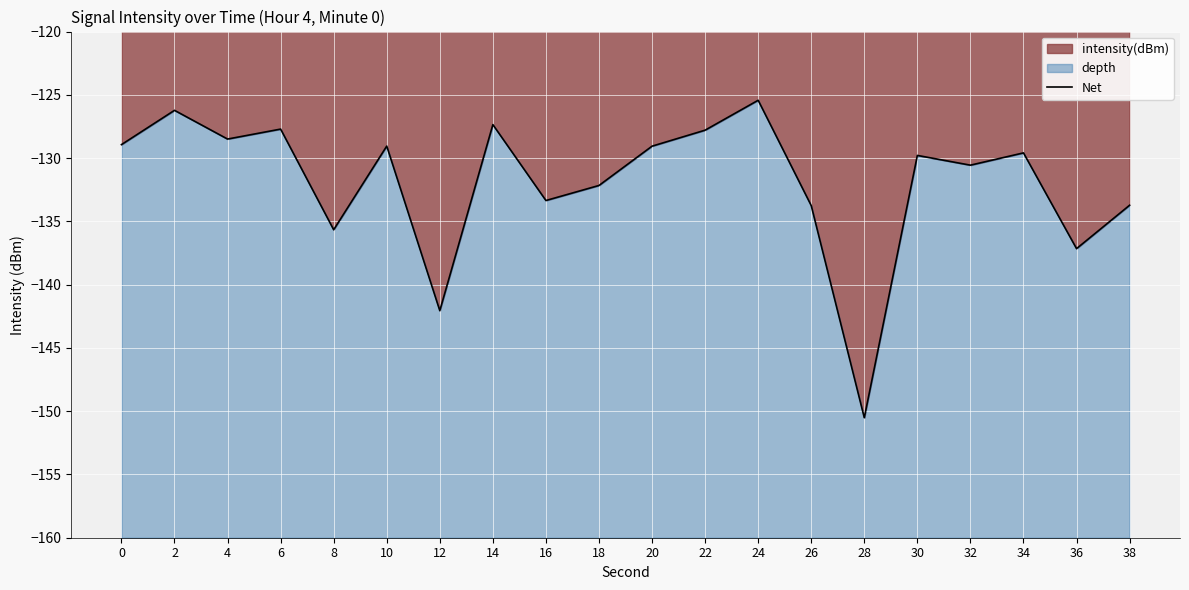

Which label corresponds to the largest value in the chart?

24